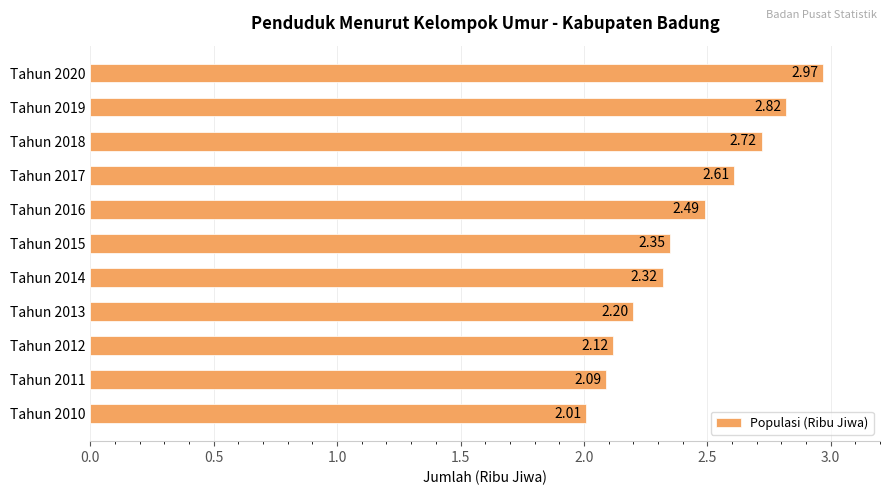

List the labels in order of value, largest first.

Tahun 2020, Tahun 2019, Tahun 2018, Tahun 2017, Tahun 2016, Tahun 2015, Tahun 2014, Tahun 2013, Tahun 2012, Tahun 2011, Tahun 2010